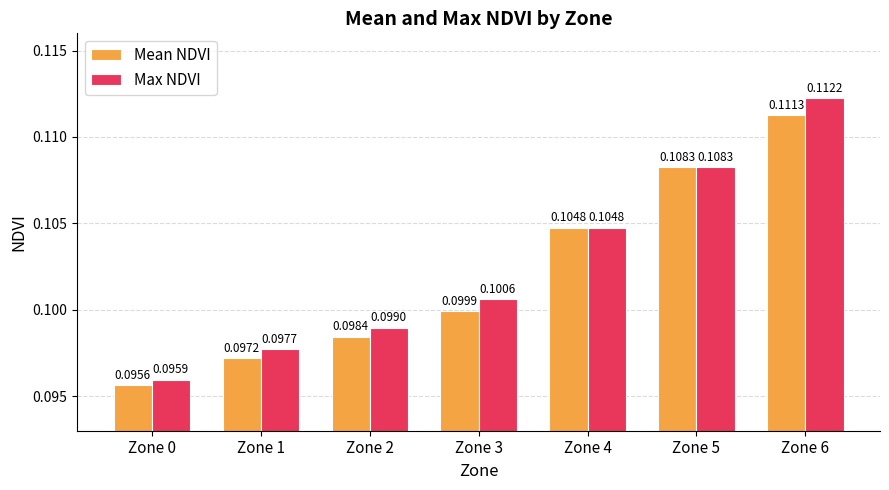

Are the bars horizontal?

No